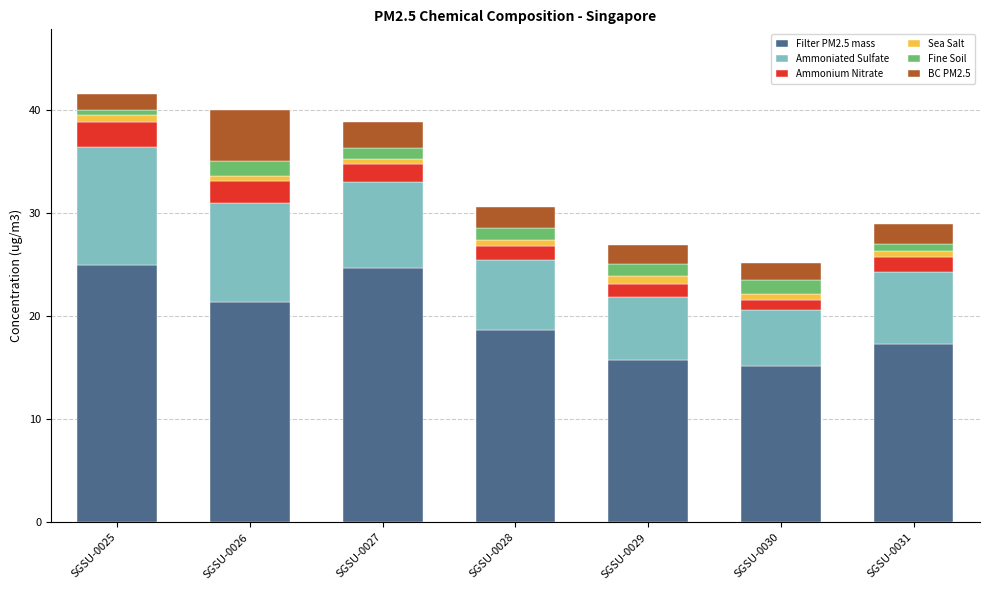

True or false: Filter PM2.5 mass has a value of 10.2 at SGSU-0028.

False